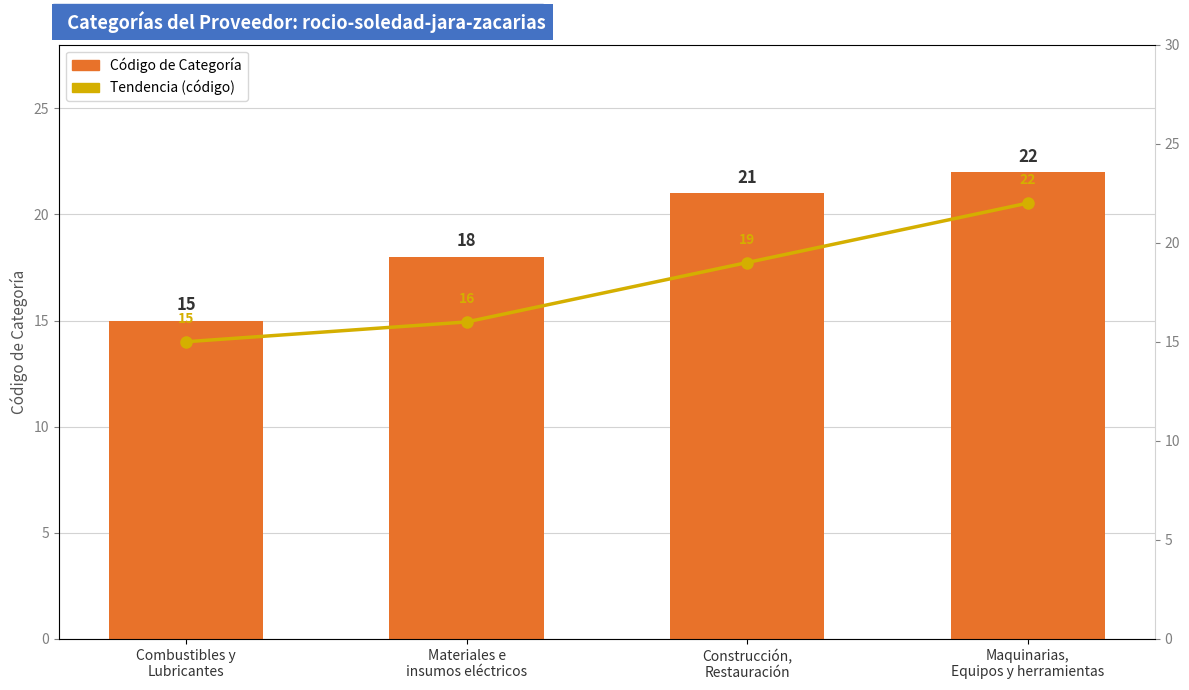

Where is Tendencia (código) nearest to the value 18?

Construcción,
Restauración